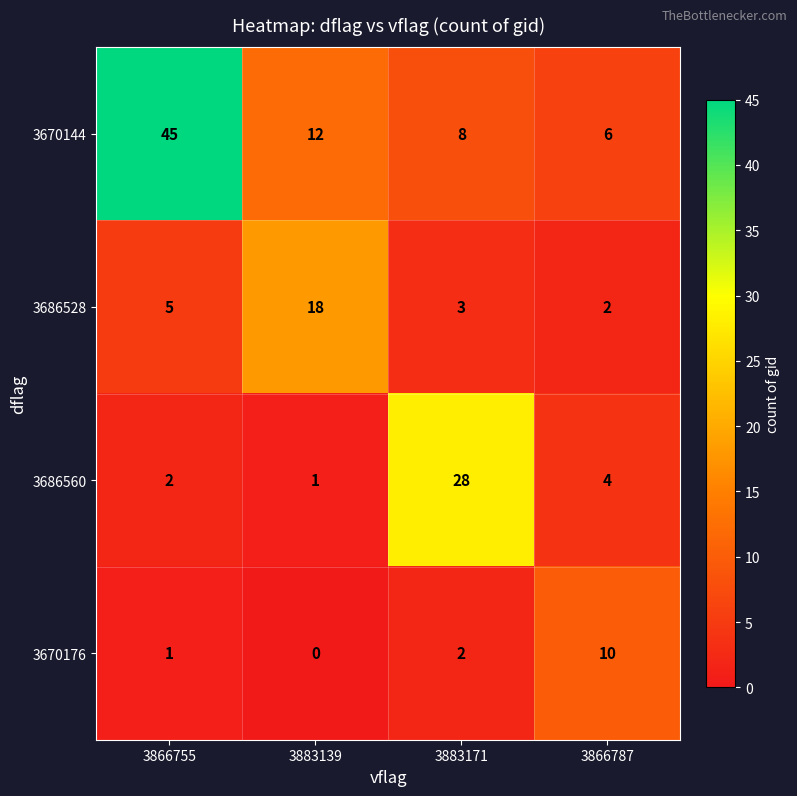

At which category does the chart reach its peak across all series?

3866755